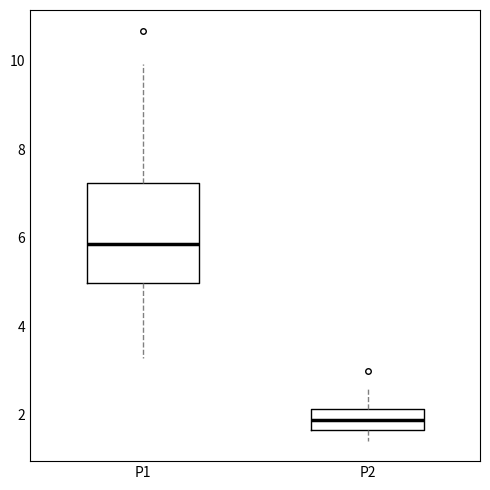

Which box is the tallest, from its lower edge to its upper edge?

P1